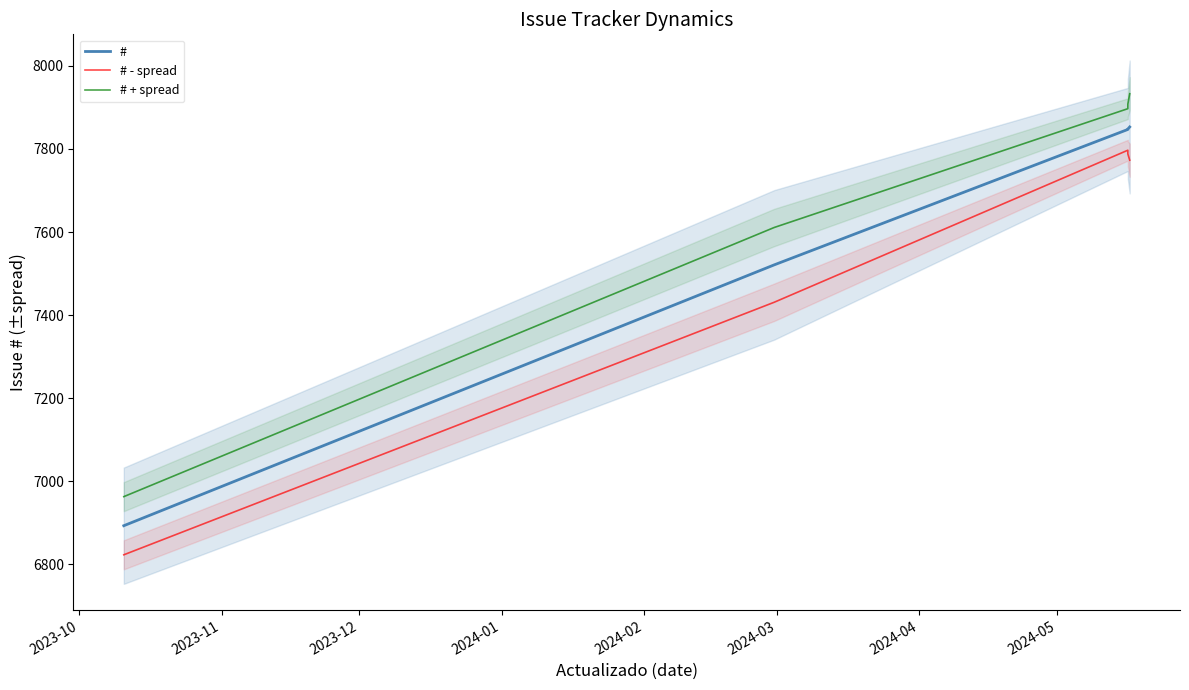

At how many categories does at least one series exceed 6972?

4